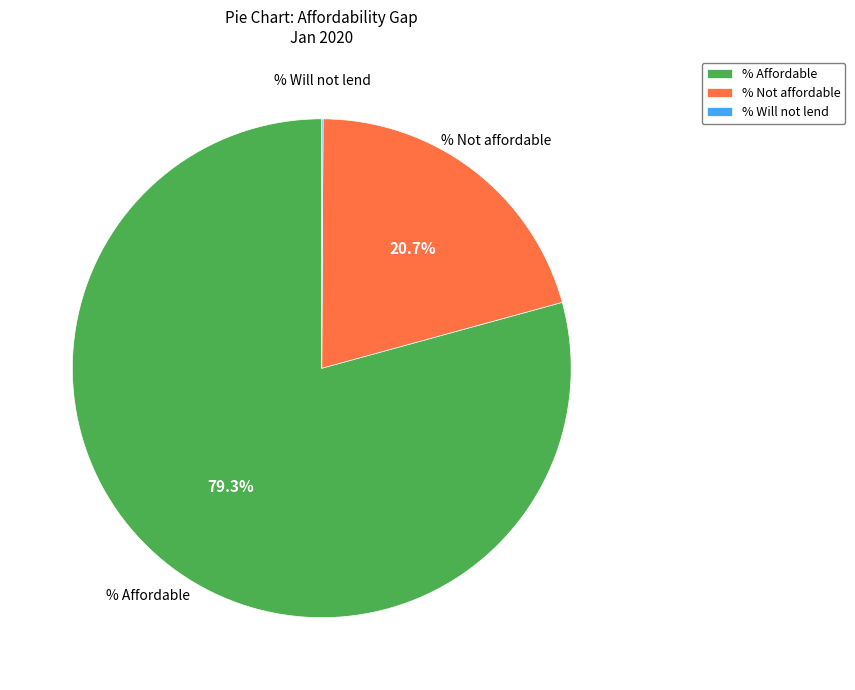

Is there any slice that represents more than half of the pie?

Yes